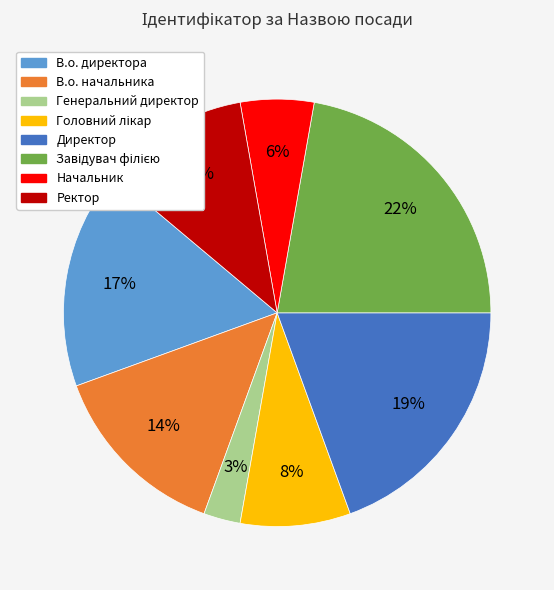

True or false: Начальник accounts for 6% of the total.

True